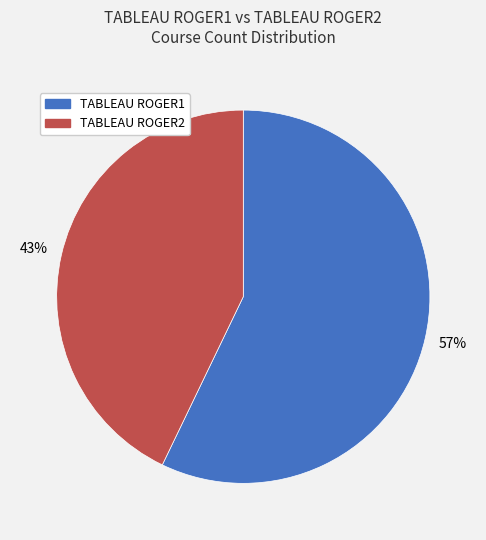

Rank the categories by value from lowest to highest.

TABLEAU ROGER2, TABLEAU ROGER1